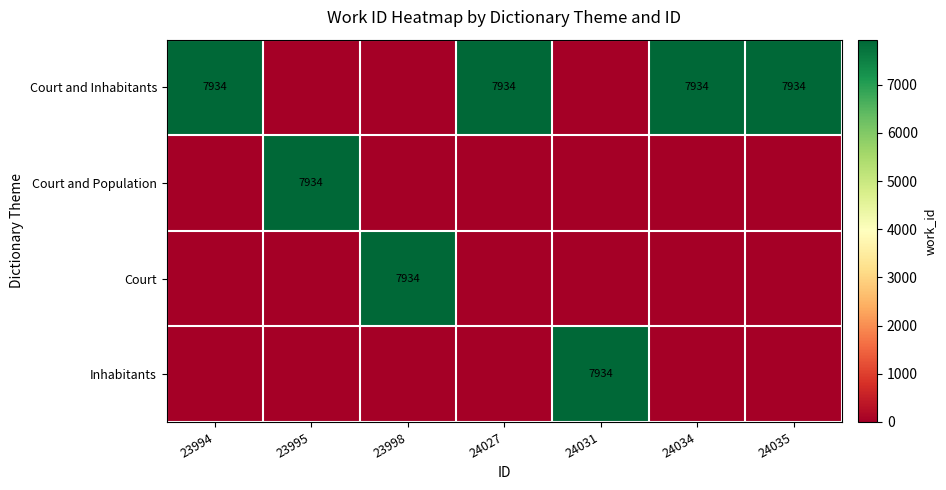

Count the number of data series in this chart.

4